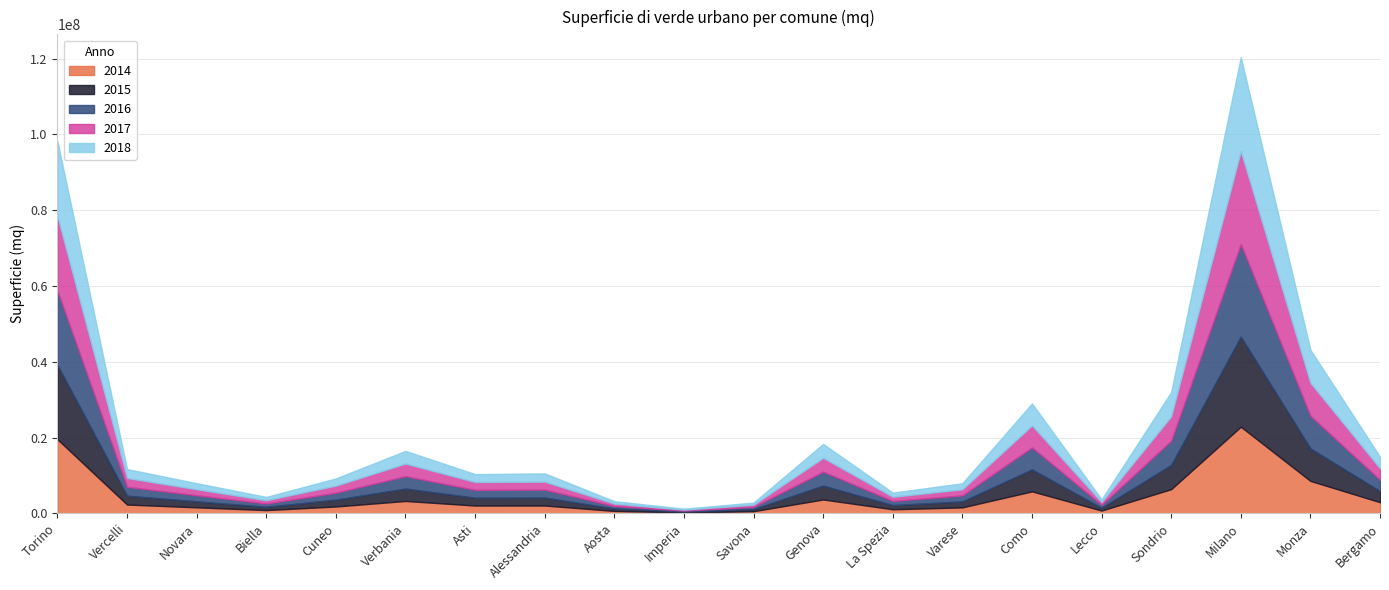

Reading left to right, transcribe all the data shown in this chart.

2014: Torino=19553264	Vercelli=2325050	Novara=1591089	Biella=864832	Cuneo=1811133	Verbania=3268271	Asti=2062306	Alessandria=2070232	Aosta=642460	Imperia=248238	Savona=568330	Genova=3661049	La Spezia=1081312	Varese=1575540	Como=5797773	Lecco=741296	Sondrio=6388069	Milano=22861437	Monza=8562836	Bergamo=2940531
2015: Torino=19600712	Vercelli=2334850	Novara=1591089	Biella=864832	Cuneo=1811133	Verbania=3271121	Asti=2065917	Alessandria=2091230	Aosta=642460	Imperia=248238	Savona=568330	Genova=3661049	La Spezia=1095925	Varese=1575540	Como=5801463	Lecco=741296	Sondrio=6393069	Milano=23776940	Monza=8568470	Bergamo=2940531
2016: Torino=19605966	Vercelli=2334850	Novara=1591089	Biella=864832	Cuneo=1811133	Verbania=3271121	Asti=2070916	Alessandria=2091751	Aosta=642460	Imperia=248238	Savona=568330	Genova=3666089	La Spezia=1095925	Varese=1575540	Como=5801463	Lecco=741296	Sondrio=6399419	Milano=24416992	Monza=8597428	Bergamo=2940531
2017: Torino=19612596	Vercelli=2338366	Novara=1591089	Biella=870788	Cuneo=1886978	Verbania=3333737	Asti=2076462	Alessandria=2107075	Aosta=642460	Imperia=248238	Savona=569492	Genova=3666089	La Spezia=1097075	Varese=1605588	Como=5801463	Lecco=743621	Sondrio=6416225	Milano=24511784	Monza=8712684	Bergamo=3045515
2018: Torino=19840807	Vercelli=2349636	Novara=1593589	Biella=870788	Cuneo=1893334	Verbania=3336569	Asti=2076462	Alessandria=2187618	Aosta=642460	Imperia=248488	Savona=569492	Genova=3666089	La Spezia=1097075	Varese=1605588	Como=5801463	Lecco=743621	Sondrio=6420225	Milano=24819199	Monza=8712684	Bergamo=3059606